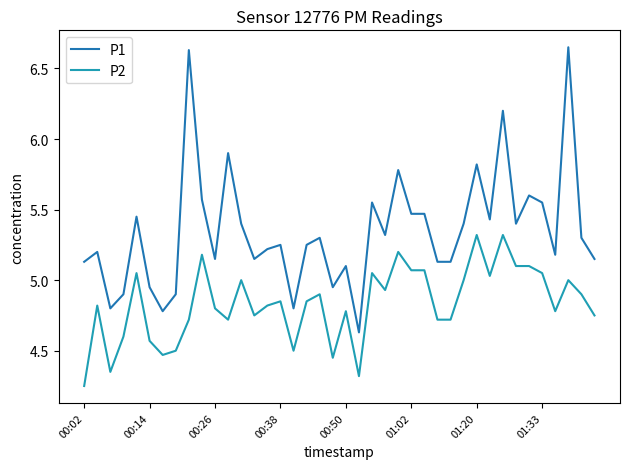

What is the difference between the maximum and minimum values in the P2 series?

1.1